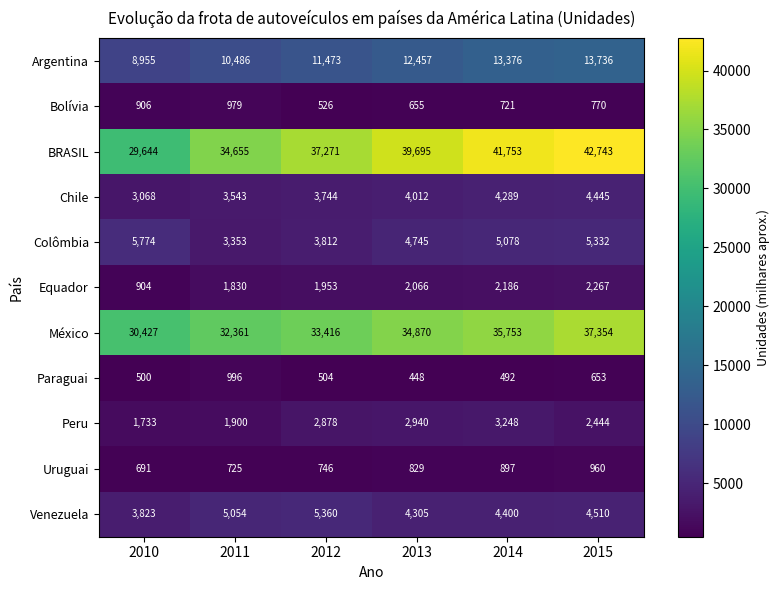

Count the number of data series in this chart.

11